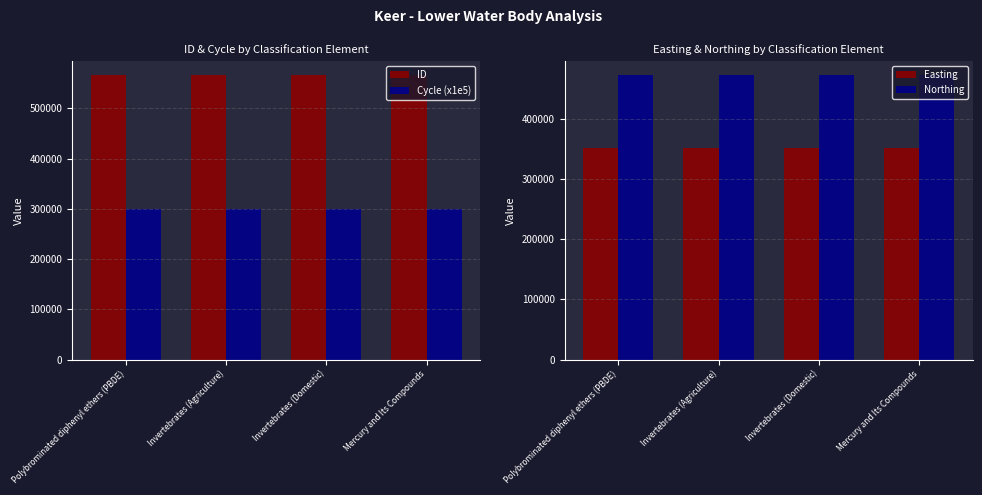

What is the sum of all Cycle (x1e5) values?

1200000